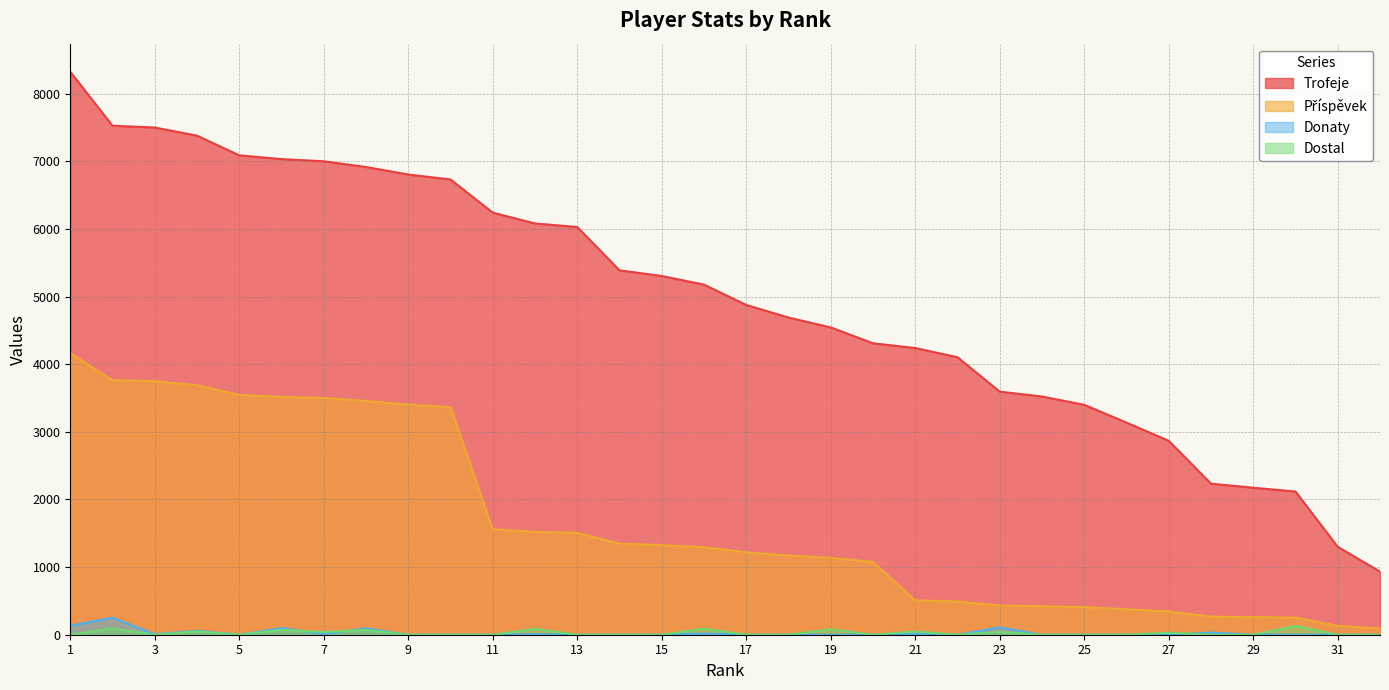

Is the value of Donaty at 6 greater than the value of Příspěvek at 24?

No